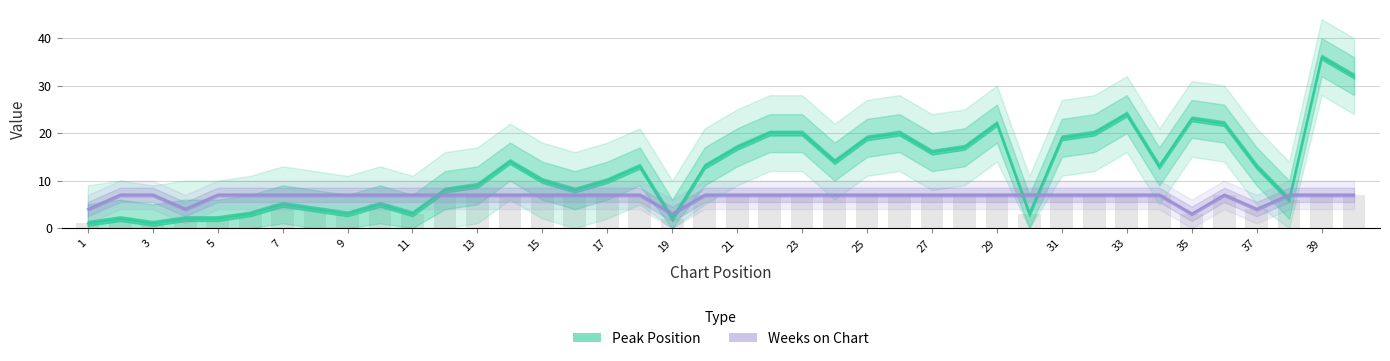

The Peak Position series shows 13 at 22. True or false?

False